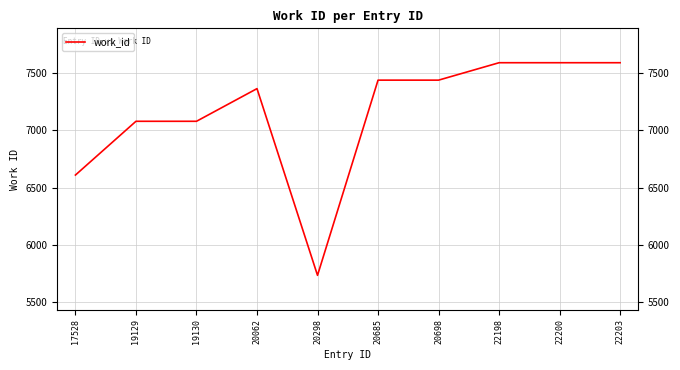

Does the chart have visible grid lines?

Yes